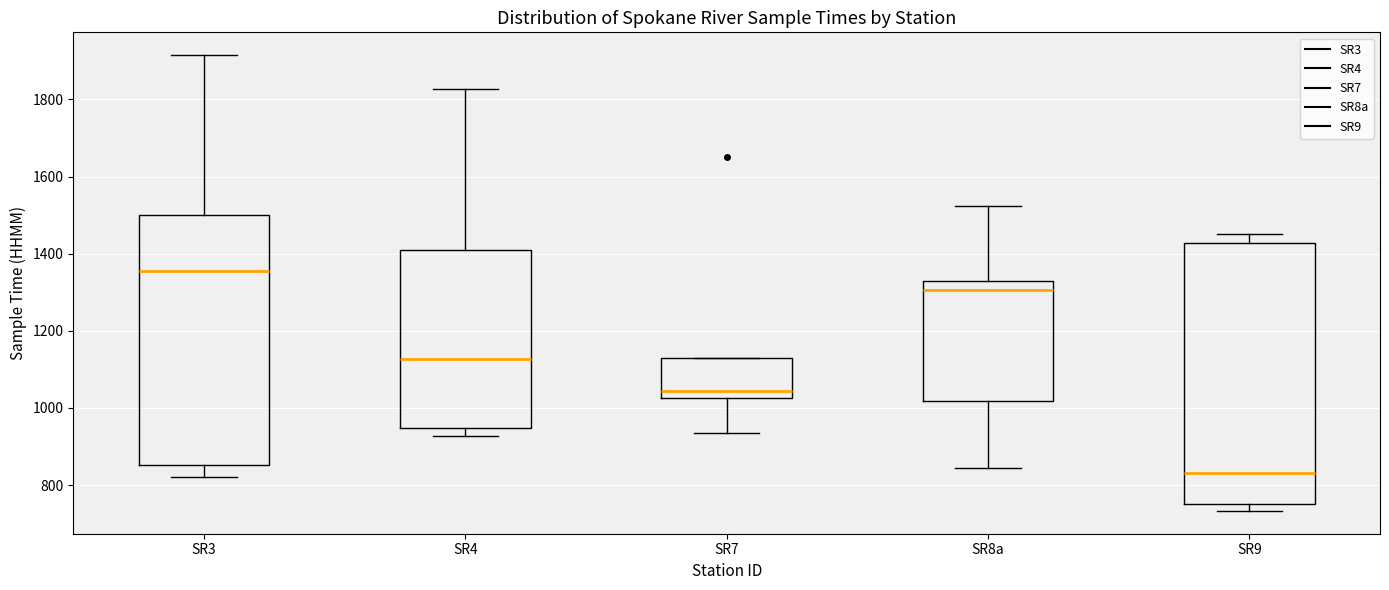

Where is the upper edge of the box for SR4 on the y-axis? The values are not printed on the chart, so give them approximately, as read against the axis.

1420